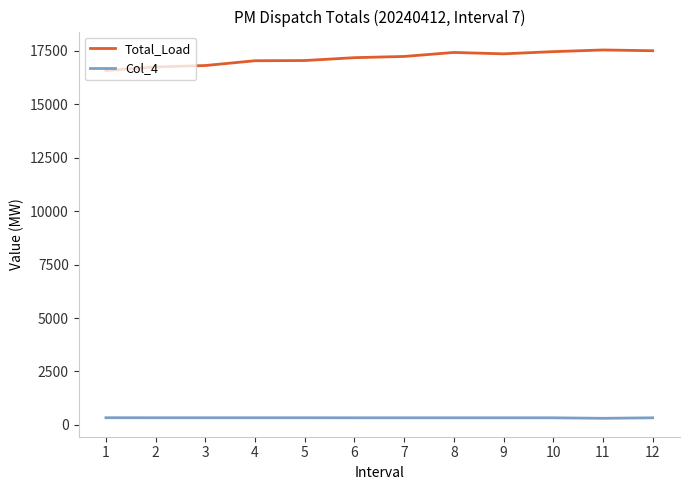

What is the difference between the highest and lowest values at 11?

17239.9